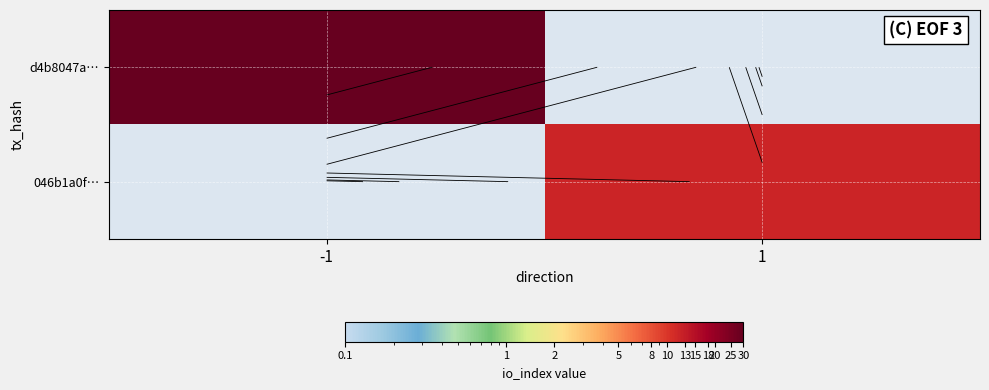

How many values in the 046b1a0f… series are below 12?

1